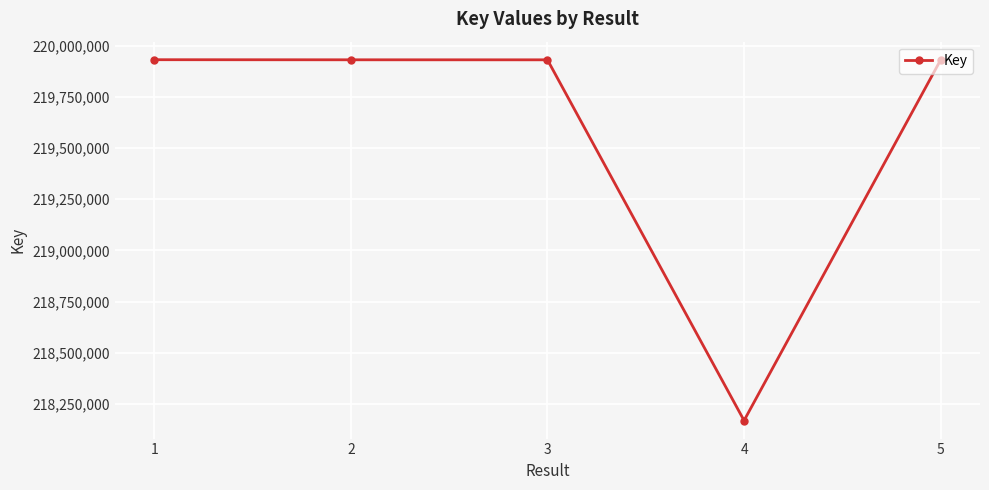

What is the difference between the maximum and minimum values?

1762428